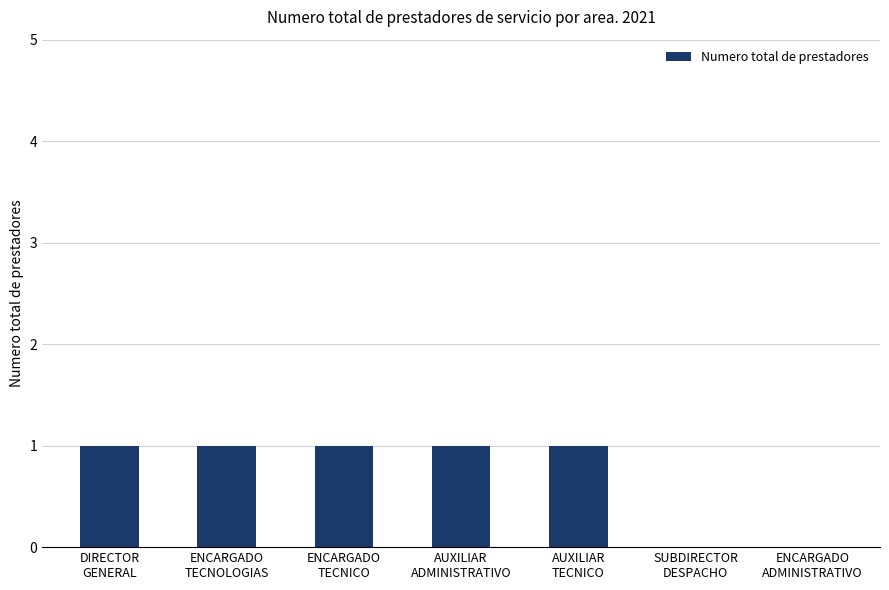

Is it true that the value at ENCARGADO
TECNOLOGIAS is 0?

False